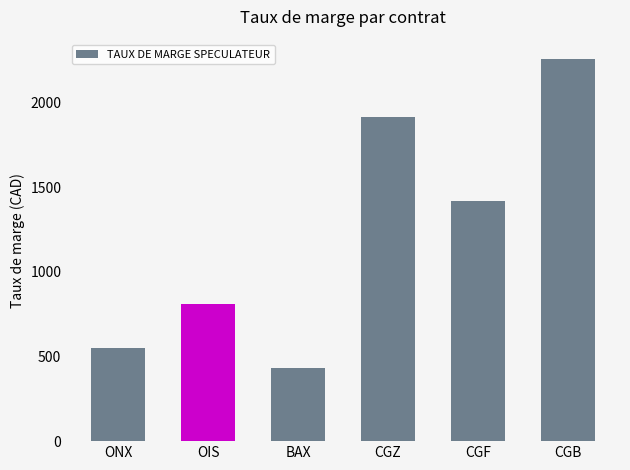

Rank the categories by value from lowest to highest.

BAX, ONX, OIS, CGF, CGZ, CGB